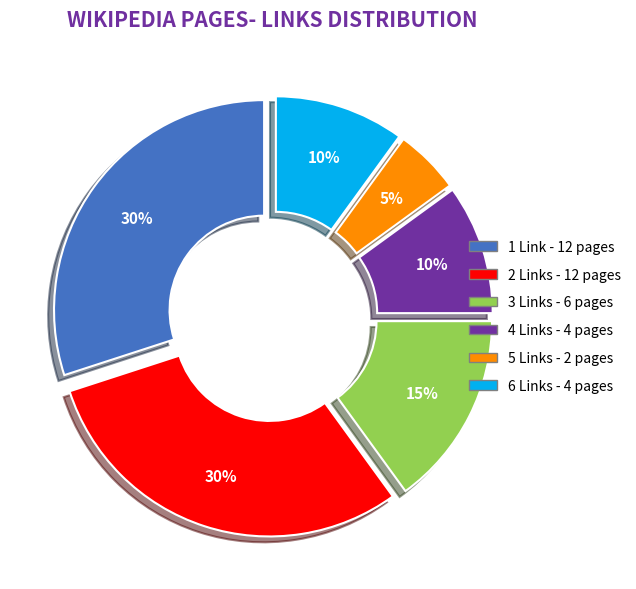

Do 4 Links and 1 Link together represent more than half of the pie?

No